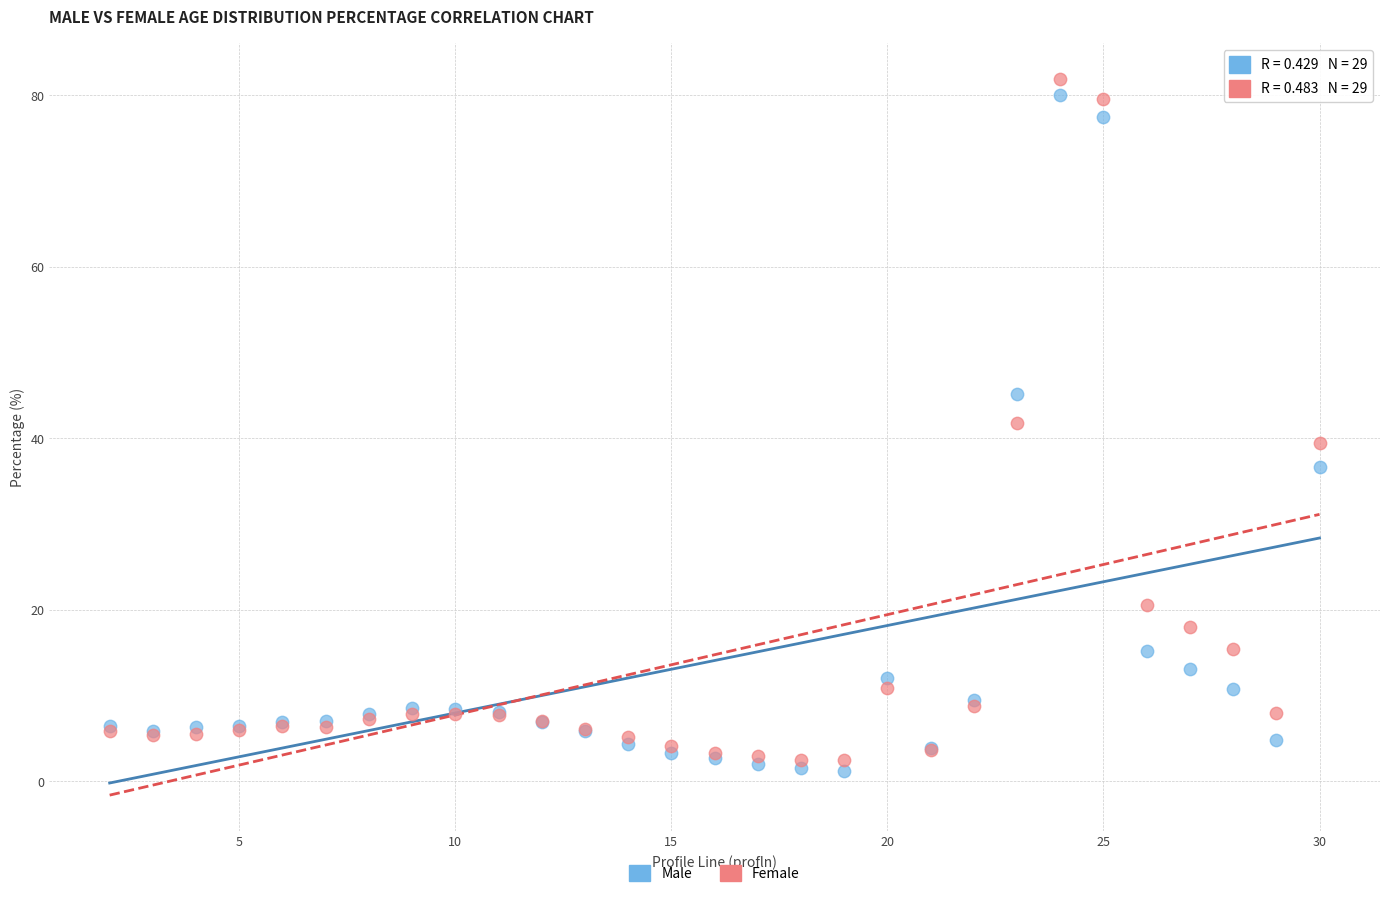

Which series has the largest Y range (max minus min)?

Female